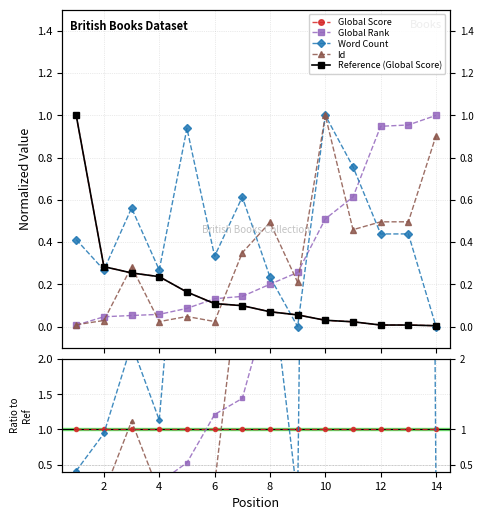

How many lines are shown in the chart?

5